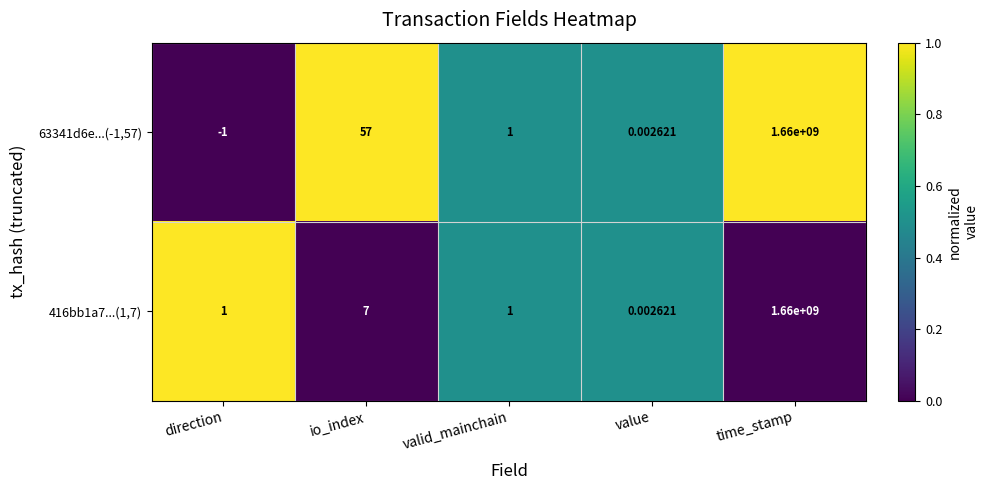

Which category has the highest value in the 63341d6e...(-1,57) series?

time_stamp